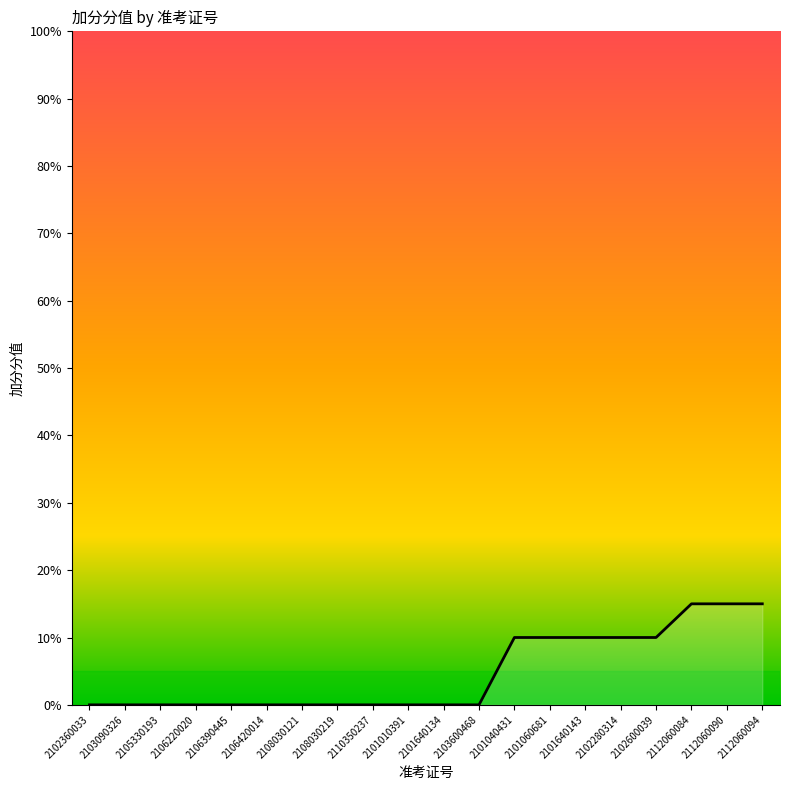

What is the greatest value displayed?

15